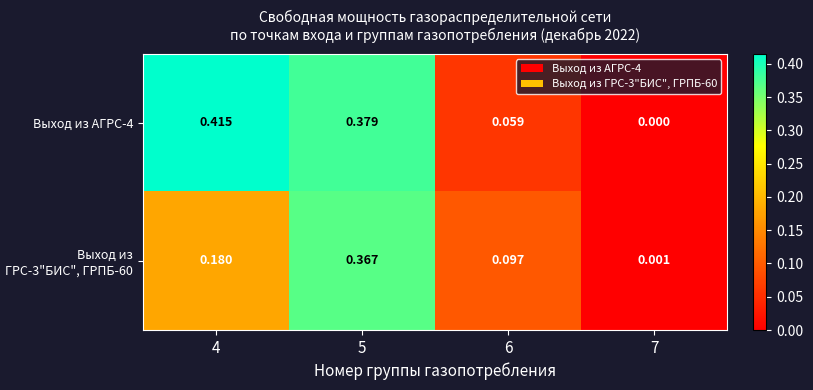

Is the value of Выход из АГРС-4 at 5 greater than the value of Выход из ГРС-3"БИС", ГРПБ-60 at 6?

Yes